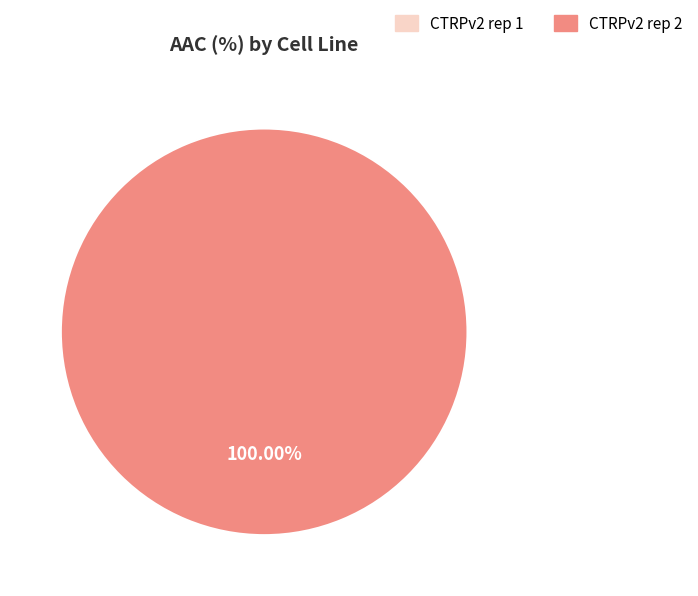

What percentage is NOT represented by CTRPv2 rep 1?

100.0%